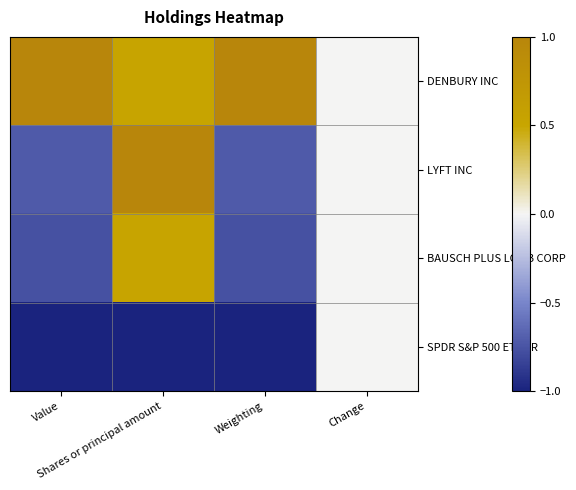

What is the difference between the highest and lowest values at Shares or principal amount?

2.0